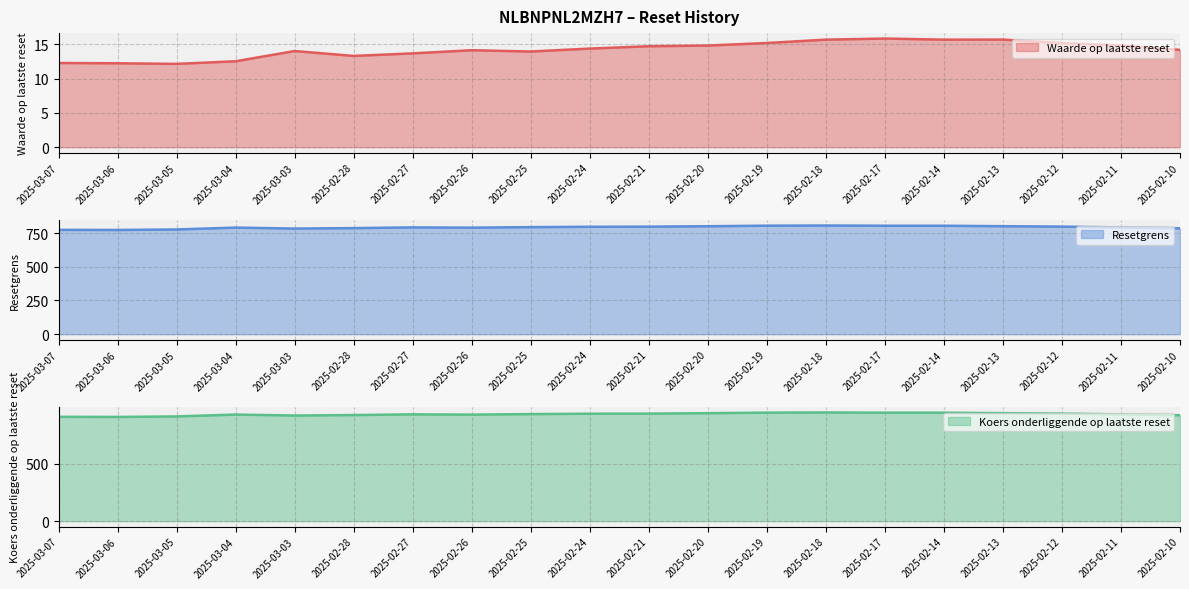

What is the difference between the Waarde op laatste reset values at 2025-02-12 and 2025-02-27?

1.5